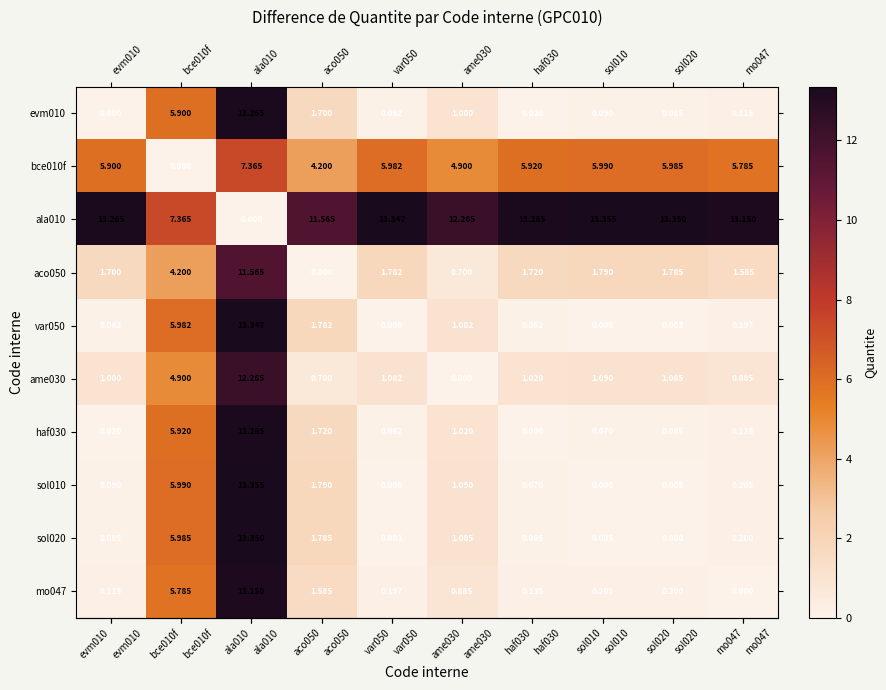

How many series are shown in this chart?

10